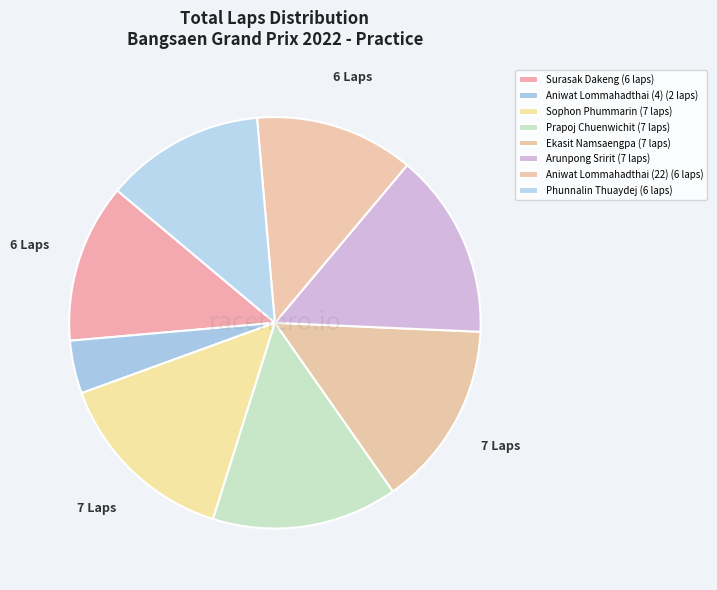

How many slices are in this pie chart?

8